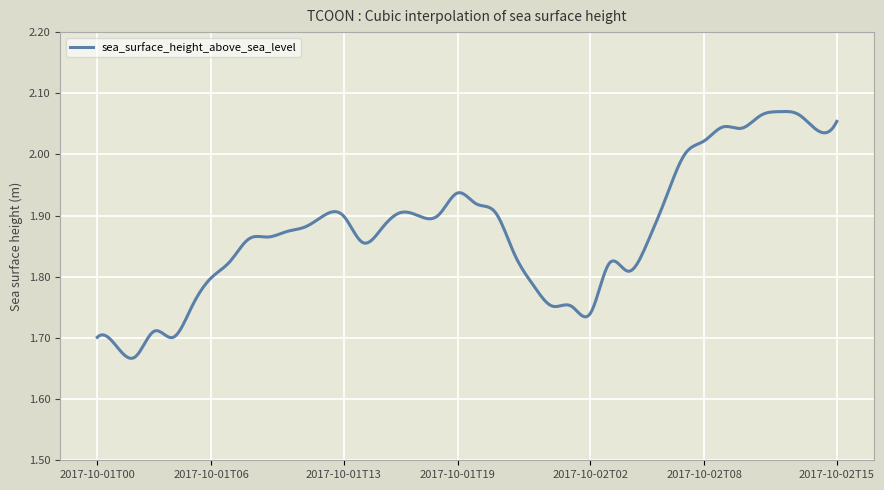

At which category does the data reach its first local peak?

2017-10-01T03